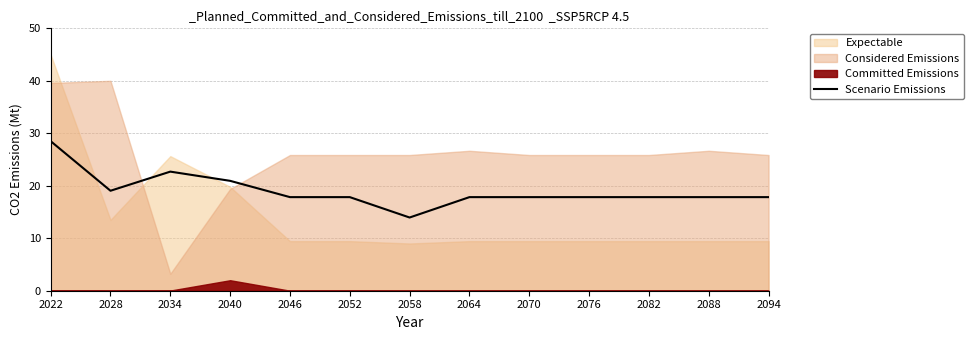

Read the value at 2094.

17.8